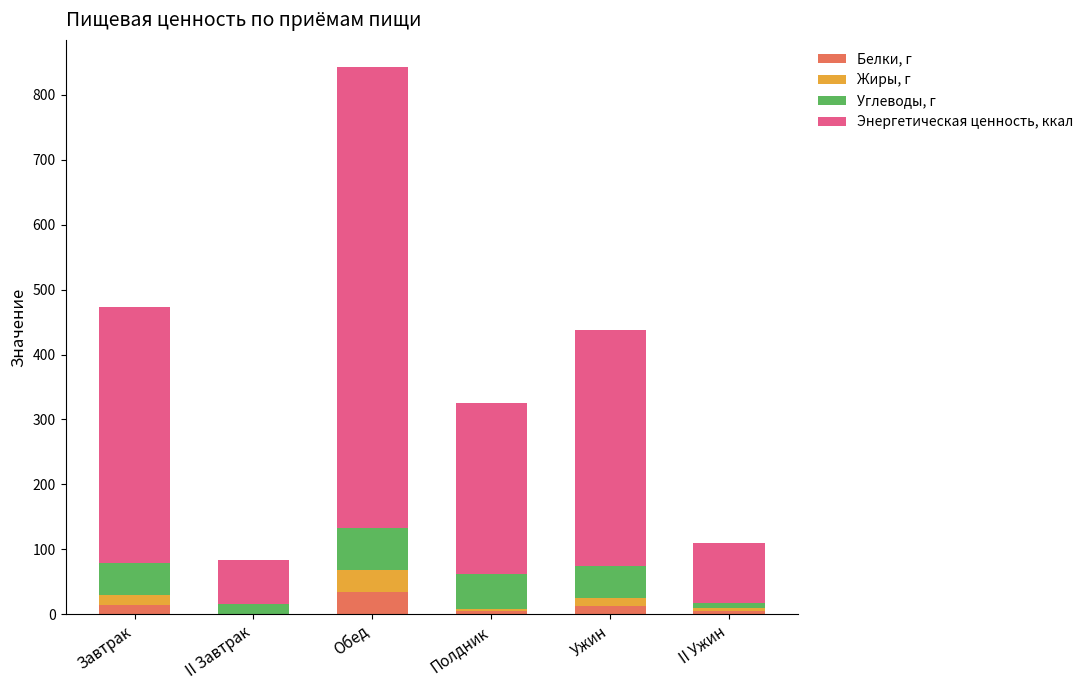

At which category is the sum across all series the highest?

Обед